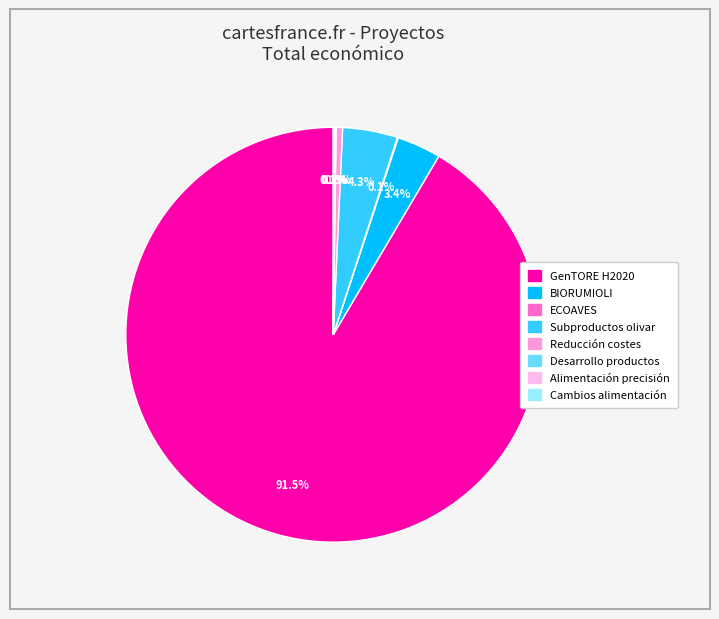

Combined, do Desarrollo productos and ECOAVES account for over 50%?

No